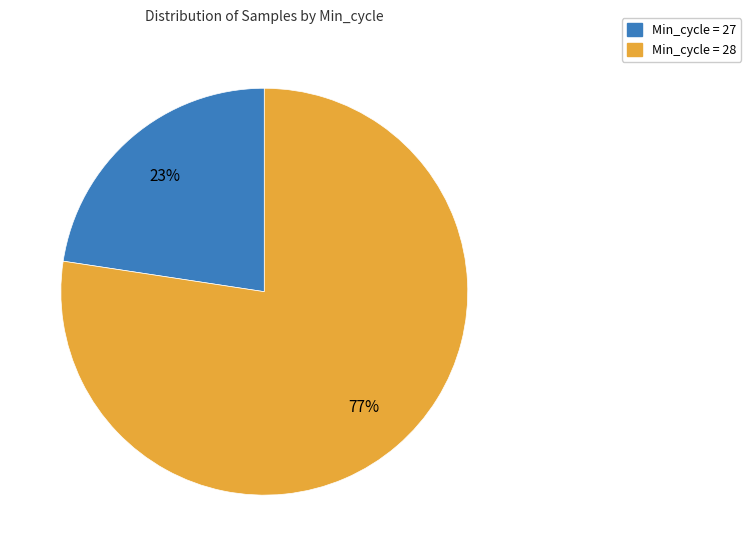

True or false: Min_cycle = 27 accounts for 9% of the total.

False